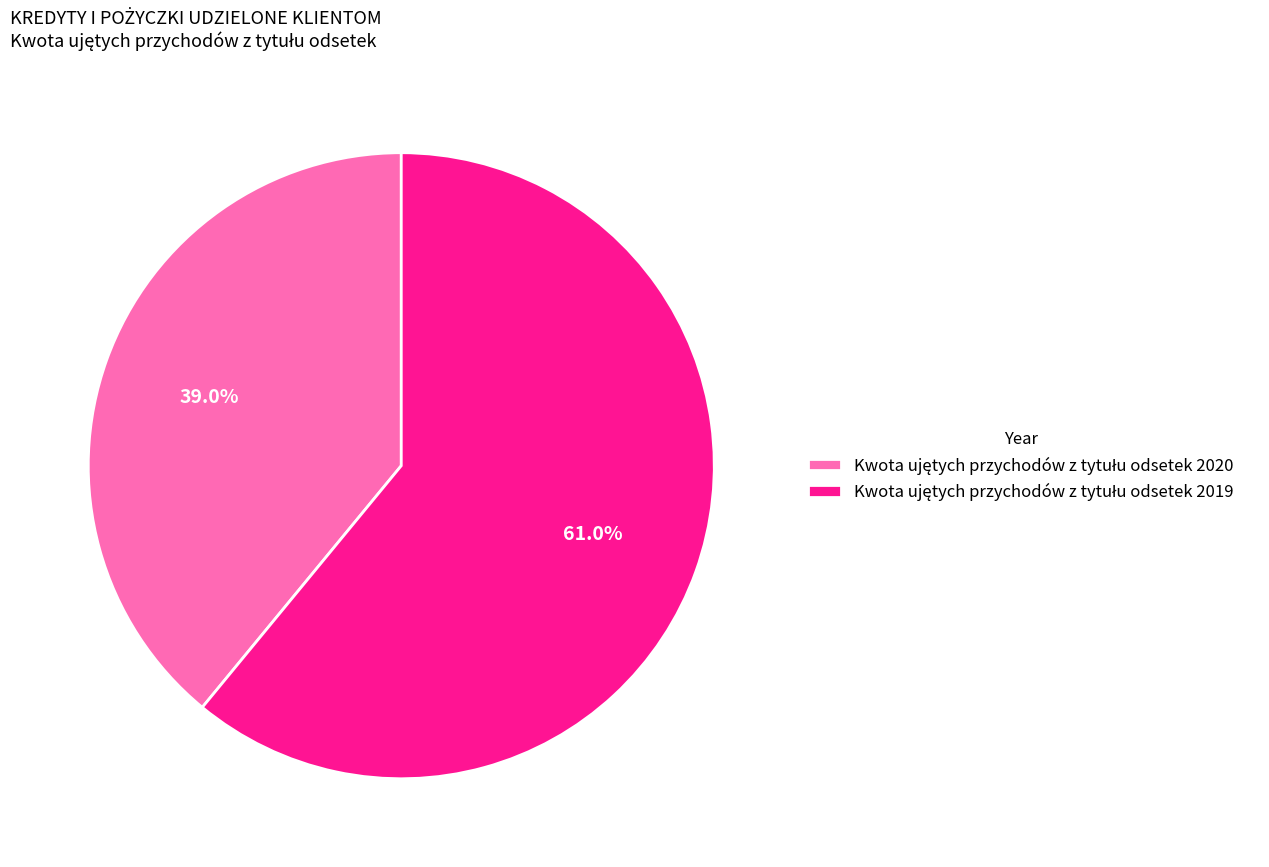

Is there a majority slice in this chart?

Yes